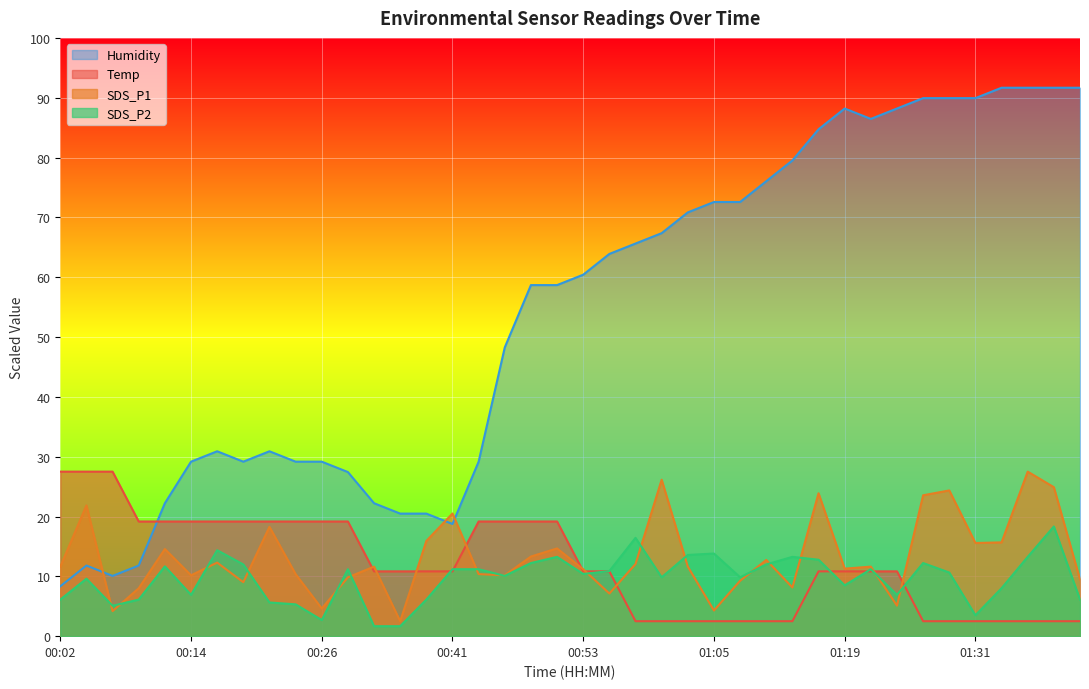

Where is the first local minimum for SDS_P1?

00:07